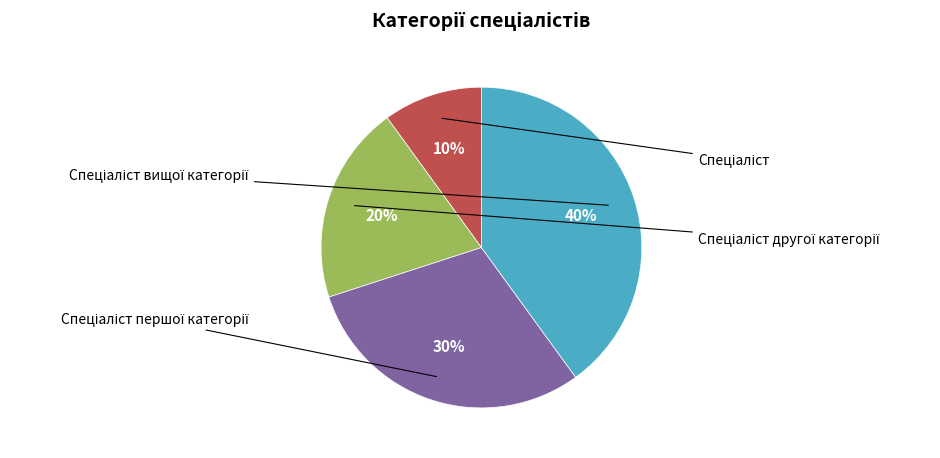

Does any single category account for the majority?

No